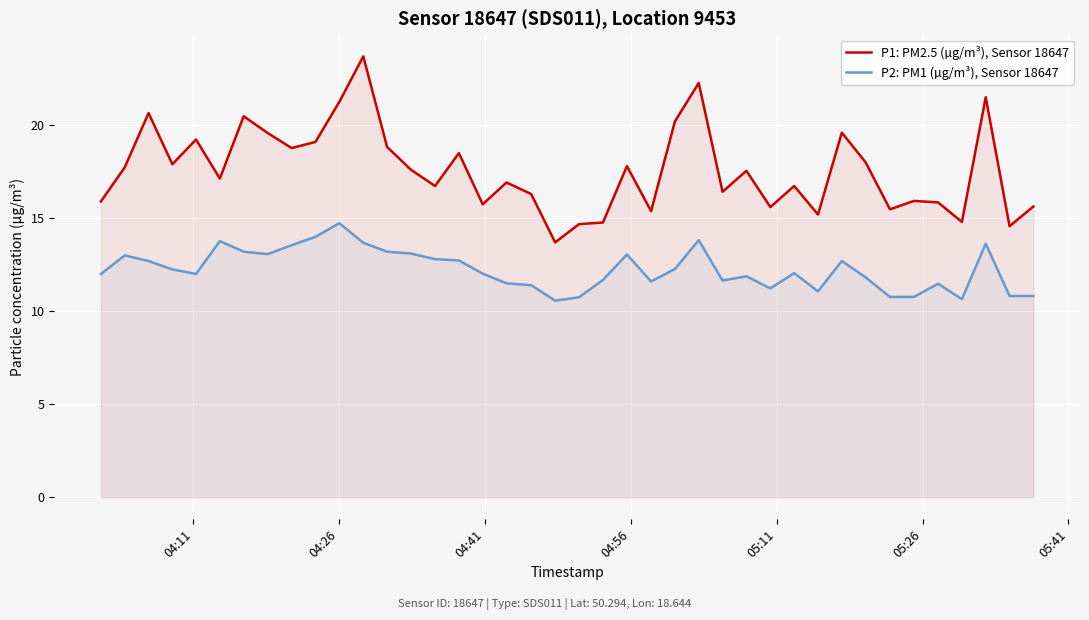

Which series has the largest total across all categories?

P1: PM2.5 (µg/m³), Sensor 18647